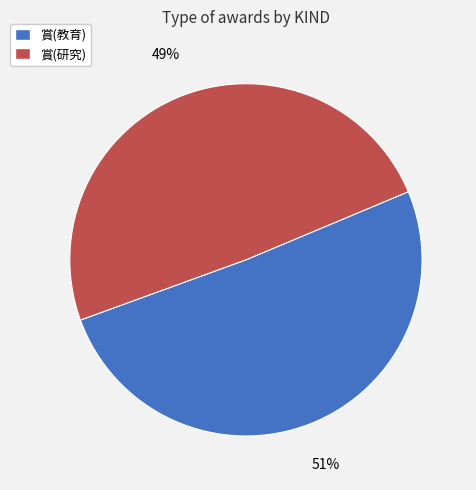

What is the ratio of the value at 賞(教育) to the value at 賞(研究)?

1.0